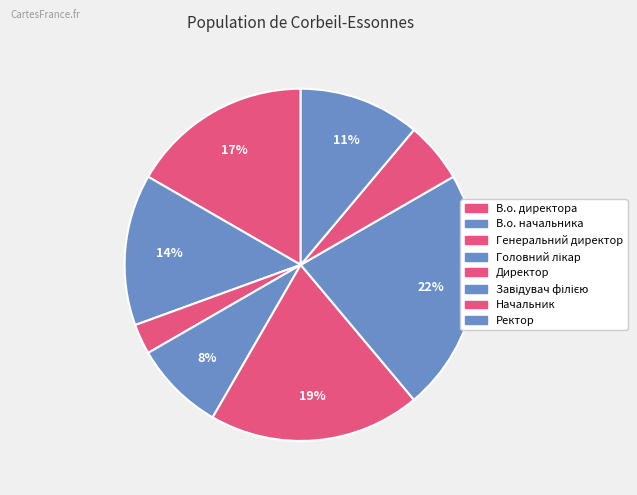

How many segments does this pie chart have?

8